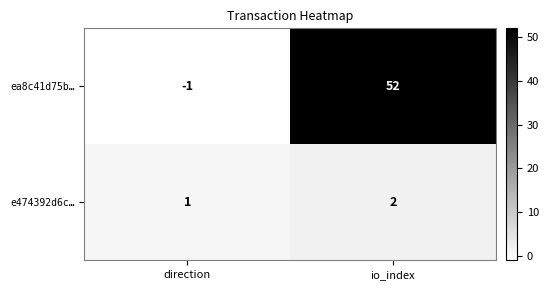

What is the difference between the maximum and minimum values in the ea8c41d75b… series?

53